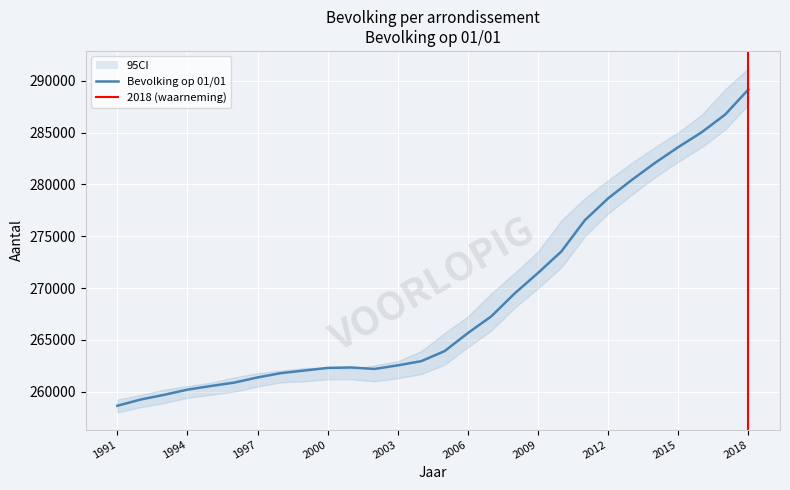

What value does the Bevolking op 01/01 series have at 2005?

263914